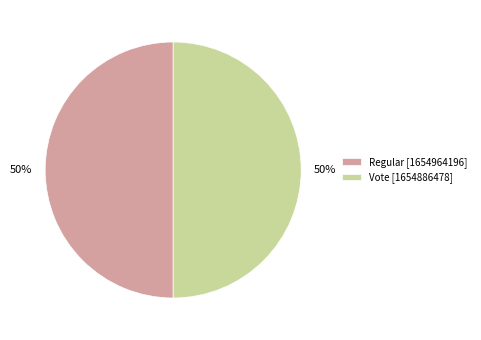

Is it true that Regular is 50% of the pie?

True